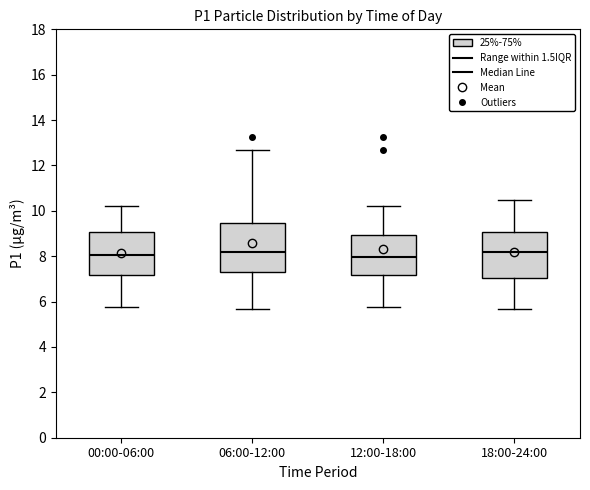

Reading left to right, transcribe this box plot: for each box, give where its median line is, the range the box spans, and where its two whiskers end, as read against the y-axis. The values are not printed on the chart, so give them approximately, as read against the axis.

00:00-06:00: median 8.0, box 7.2 to 9.0, whiskers 5.8 to 10.2
06:00-12:00: median 8.2, box 7.4 to 9.4, whiskers 5.6 to 12.6
12:00-18:00: median 8.0, box 7.2 to 9.0, whiskers 5.8 to 10.2
18:00-24:00: median 8.2, box 7.0 to 9.0, whiskers 5.6 to 10.4